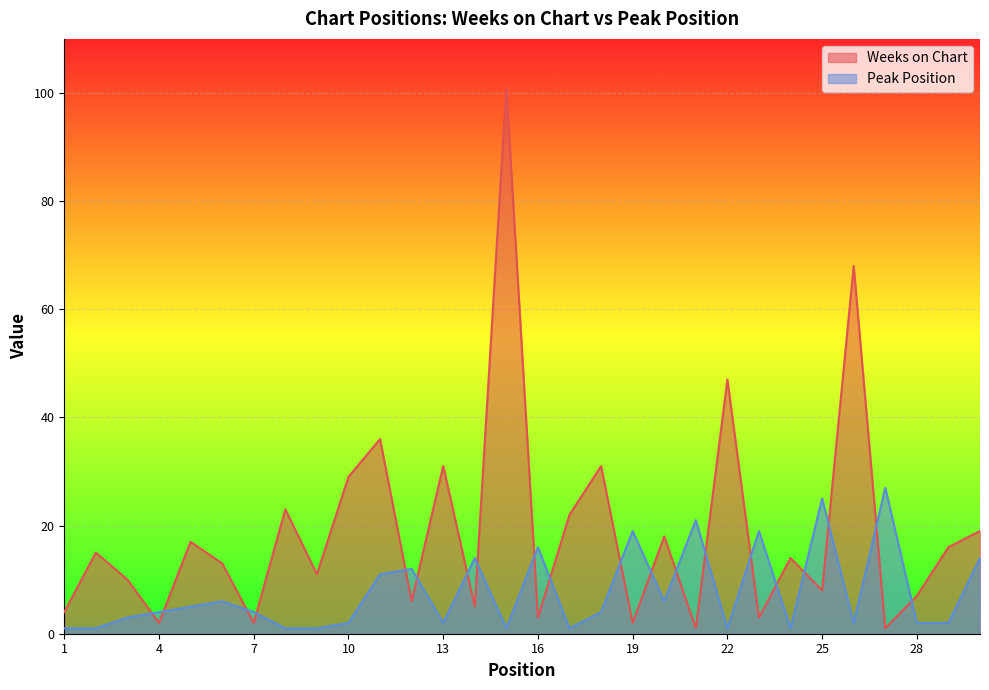

Rank the categories by Peak Position value from lowest to highest.

1, 2, 8, 9, 15, 17, 22, 24, 10, 13, 26, 28, 29, 3, 4, 7, 18, 5, 6, 20, 11, 12, 14, 30, 16, 19, 23, 21, 25, 27